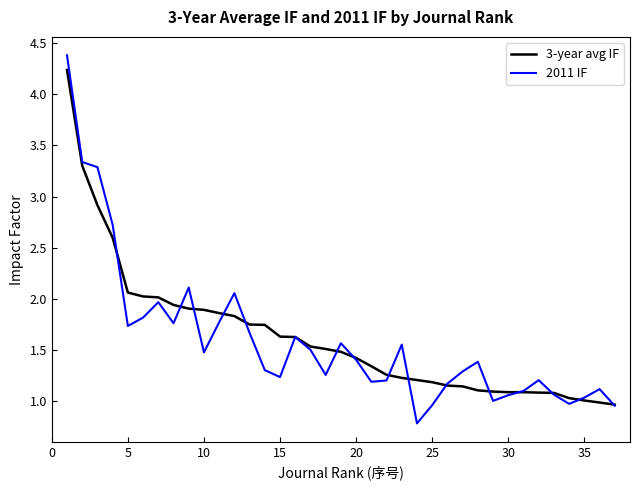

Which series has the largest total across all categories?

3-year avg IF